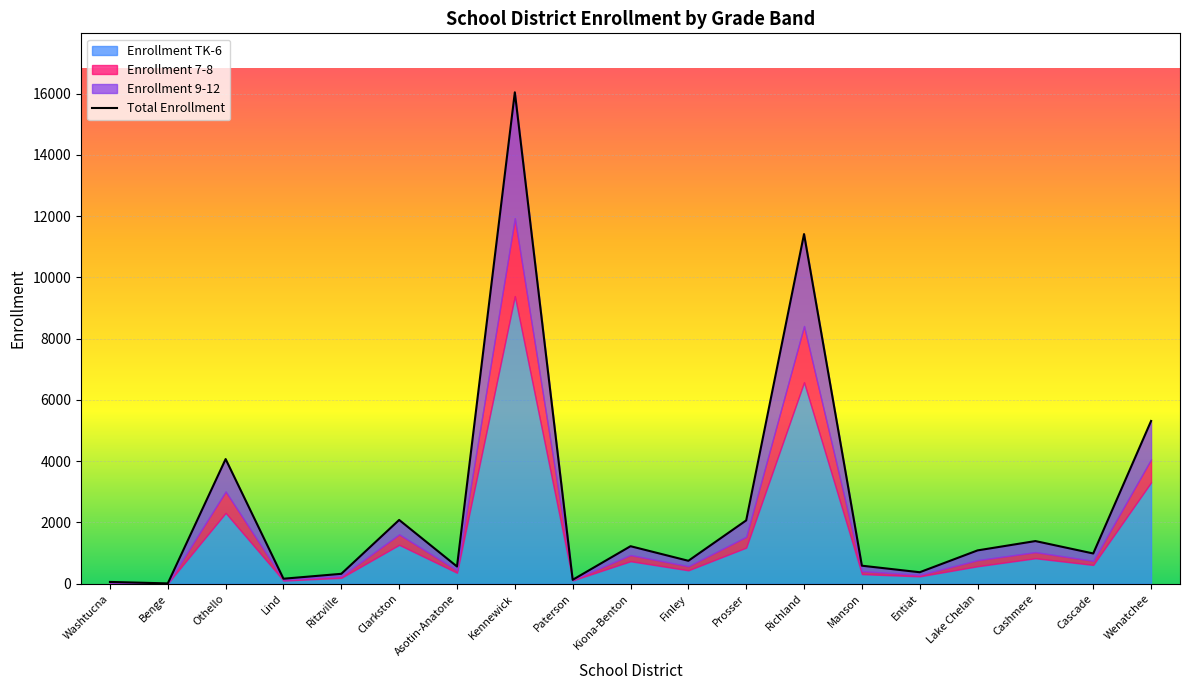

Reading right to left, what are all the values shown in this chart?

5314.2	987.6	1393.1	1088.3	375.4	588.8	11417.4	2068.2	749.0	1225.3	128.1	16046.0	562.4	2083.1	323.6	163.4	4070.3	11.0	58.5